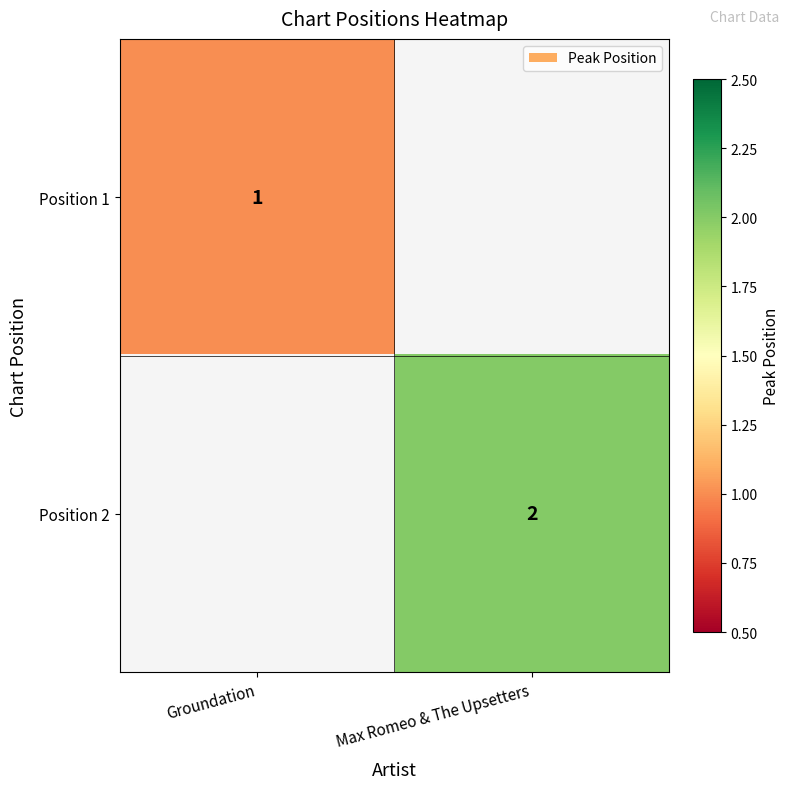

Is the value of Position 1 at Groundation greater than the value of Position 2 at Max Romeo & The Upsetters?

No